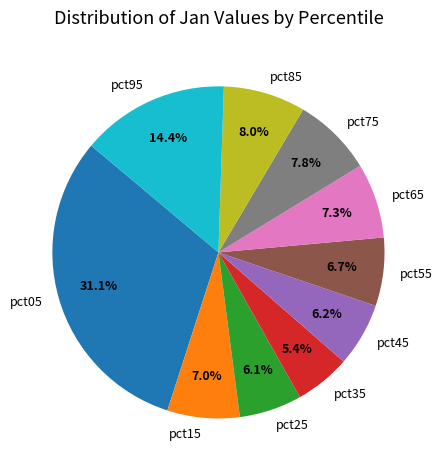

Is pct05 the majority of the pie?

No